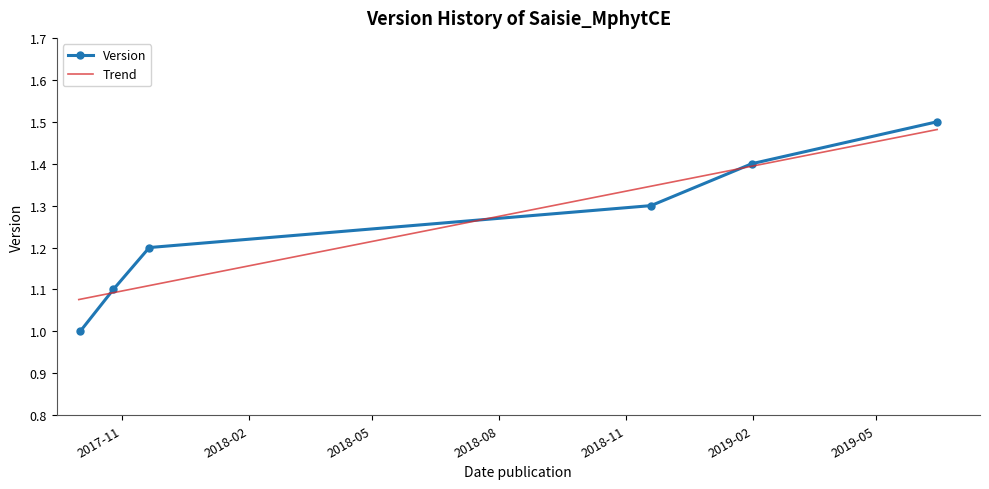

What is the ratio of the value at 2017-10-26 to the value at 2018-11-19?

0.8